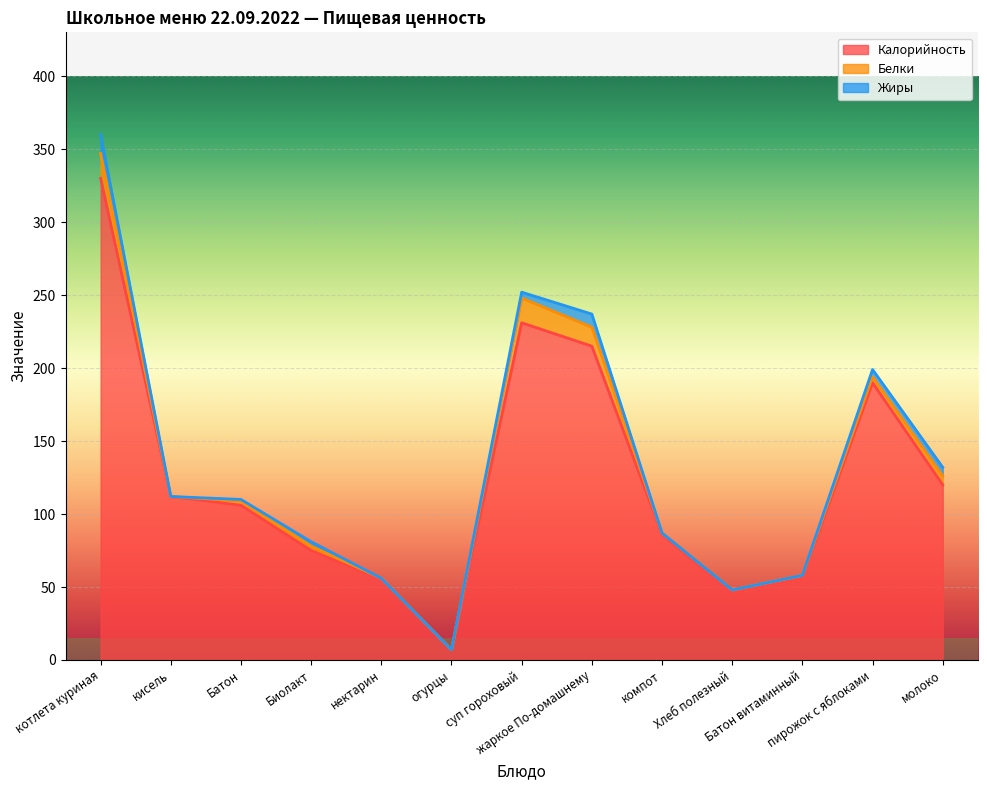

Which series has the widest spread of values?

Калорийность